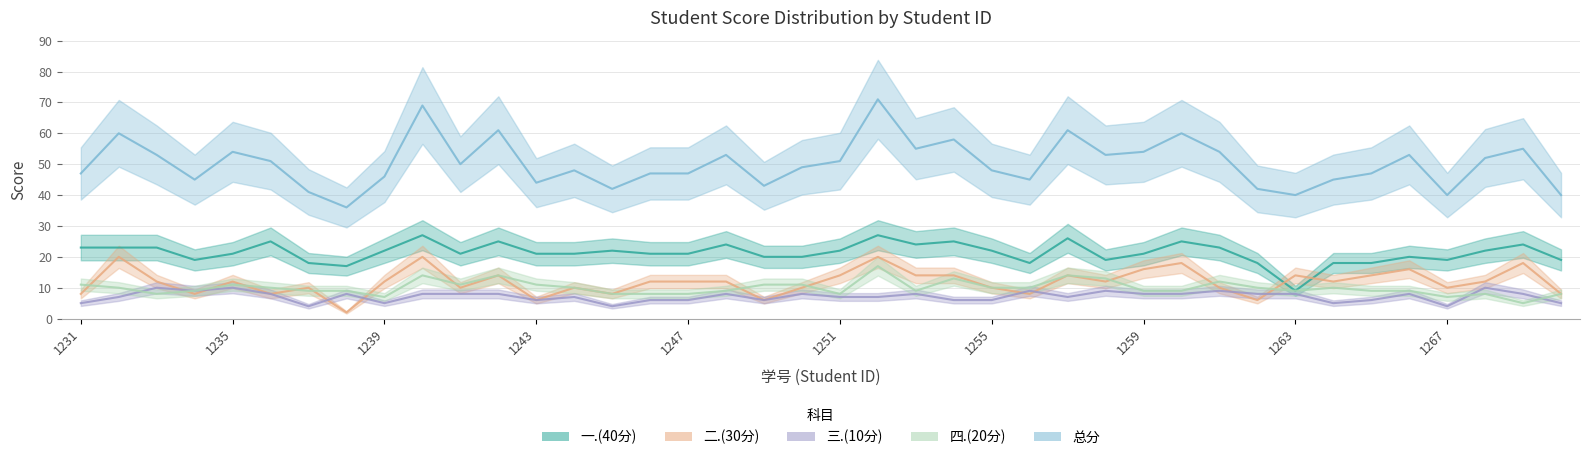

How many distinct data groups are displayed?

5